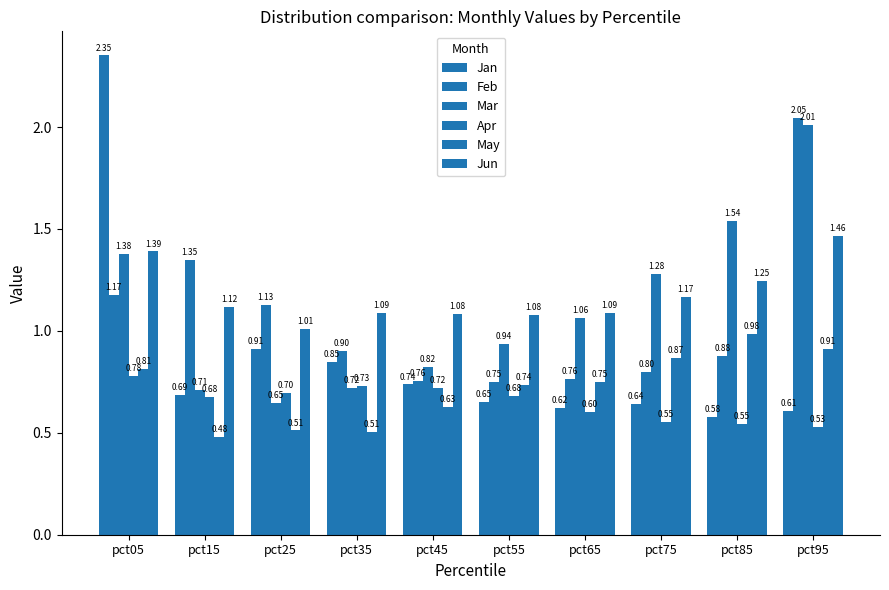

How many series are shown in this chart?

6